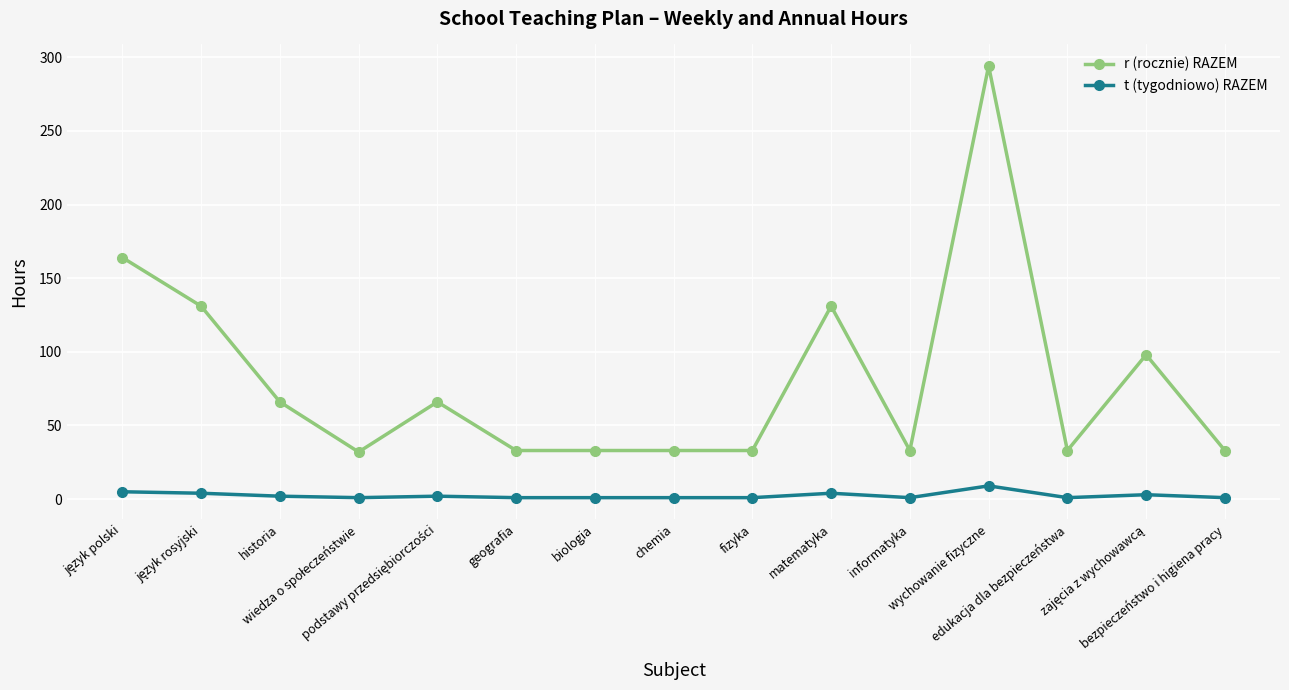

What is the difference between the maximum and minimum values in the r (rocznie) RAZEM series?

262